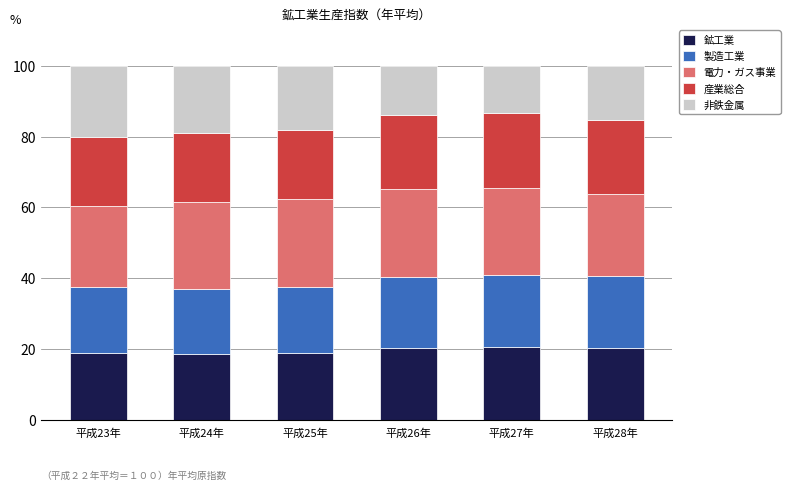

What is the sum of all 鉱工業 values?

117.1